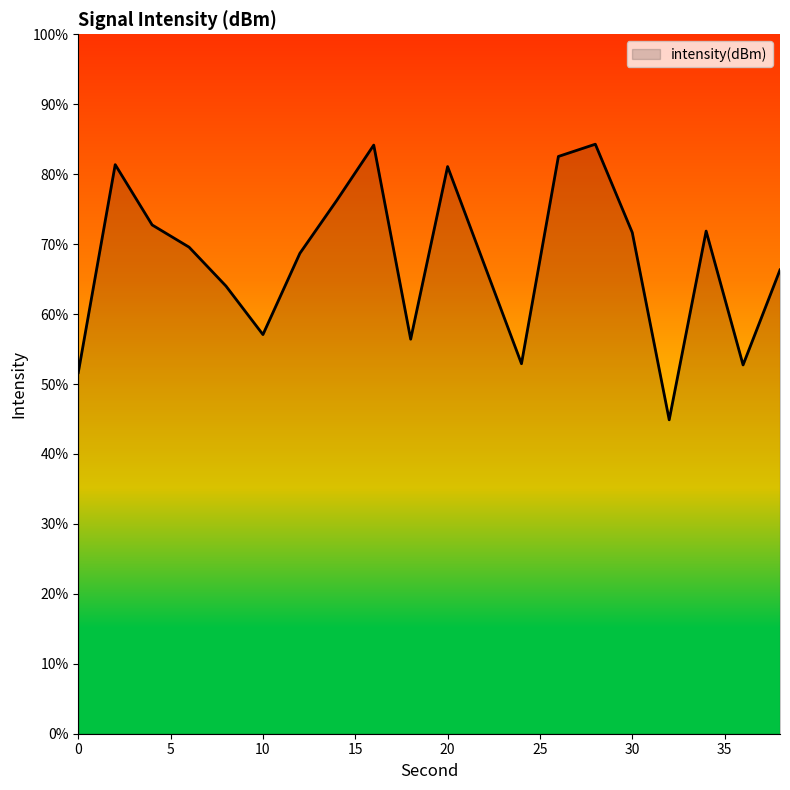

What is the greatest value displayed?

84.3